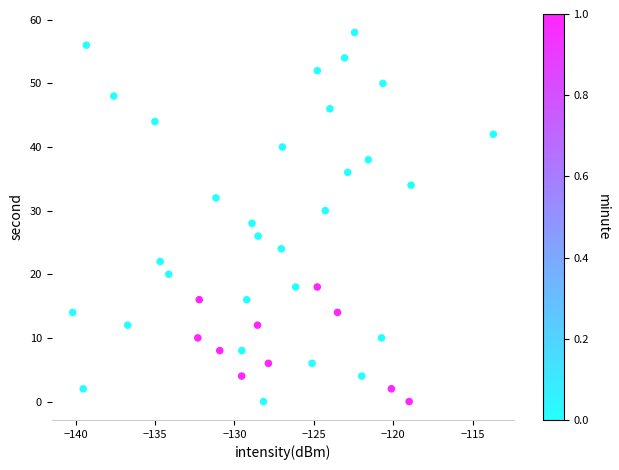

What is the range of Y values (max minus min)?

58